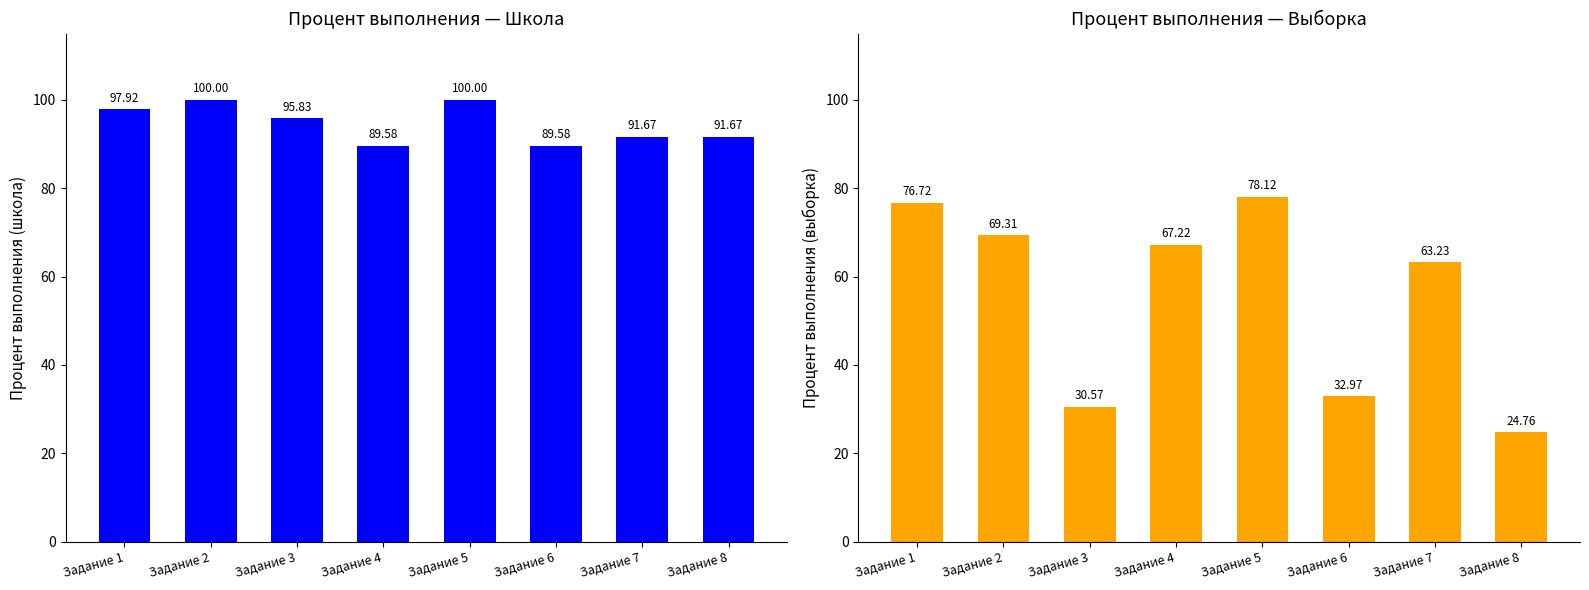

List the series in order of their overall mean, lowest first.

Процент выполнения (выборка), Процент выполнения (школа)